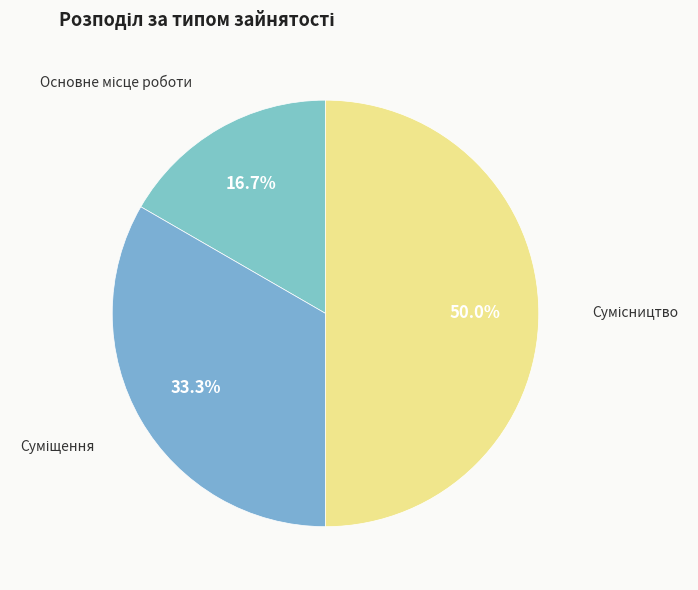

Is it true that Сумісництво is 50% of the pie?

True